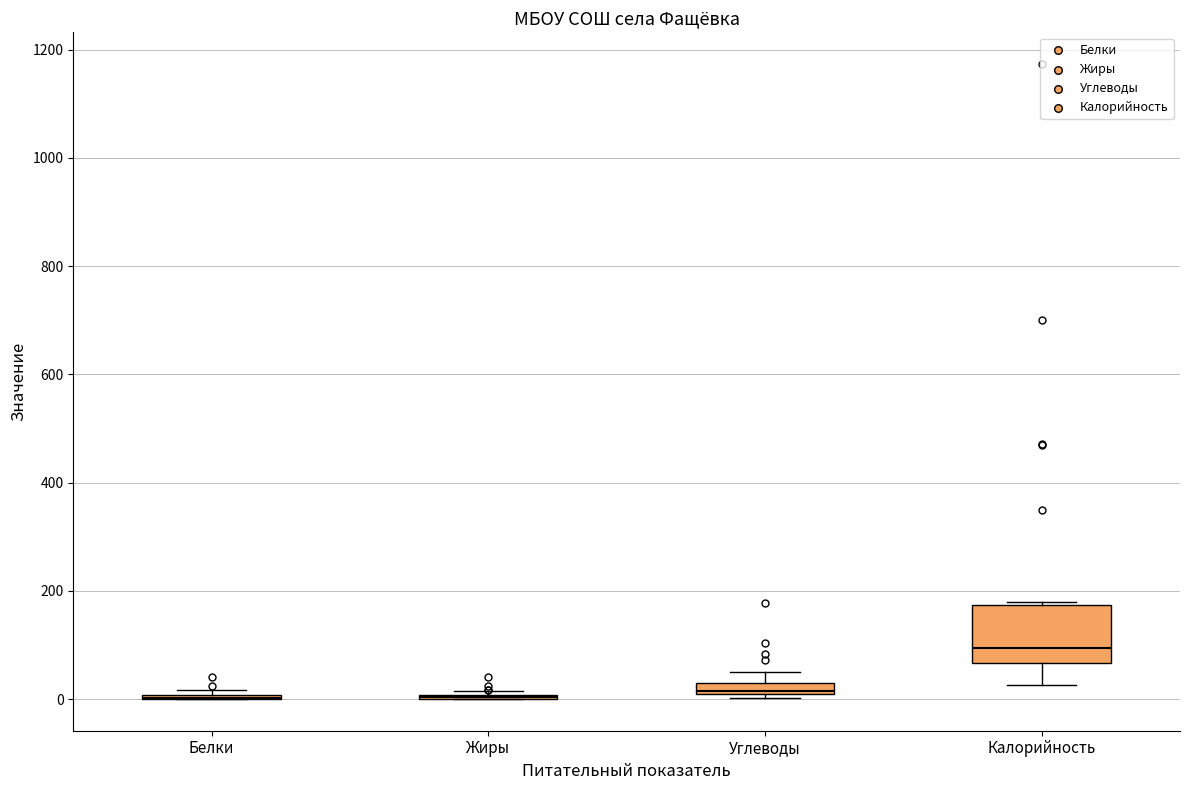

Where is the upper edge of the box for Углеводы on the y-axis? The values are not printed on the chart, so give them approximately, as read against the axis.

20